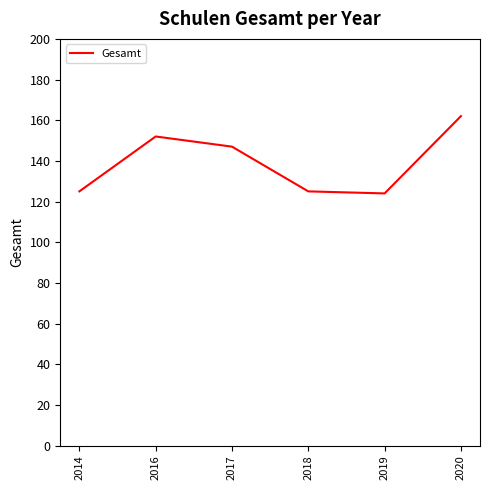

True or false: the data shows 52 at 2016.

False